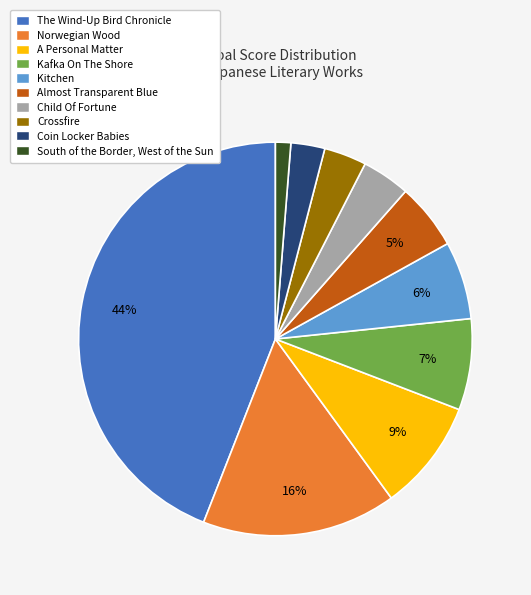

Does Crossfire represent more than half of the total?

No